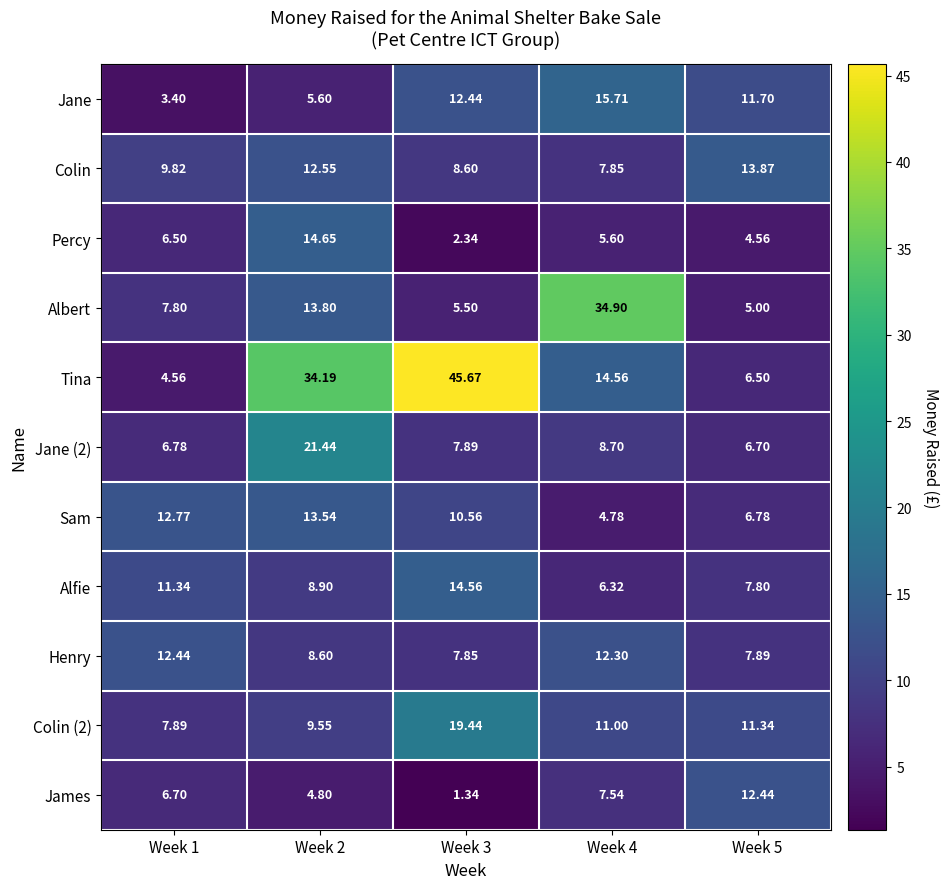

Is the value of Alfie at Week 5 greater than the value of Jane at Week 2?

Yes